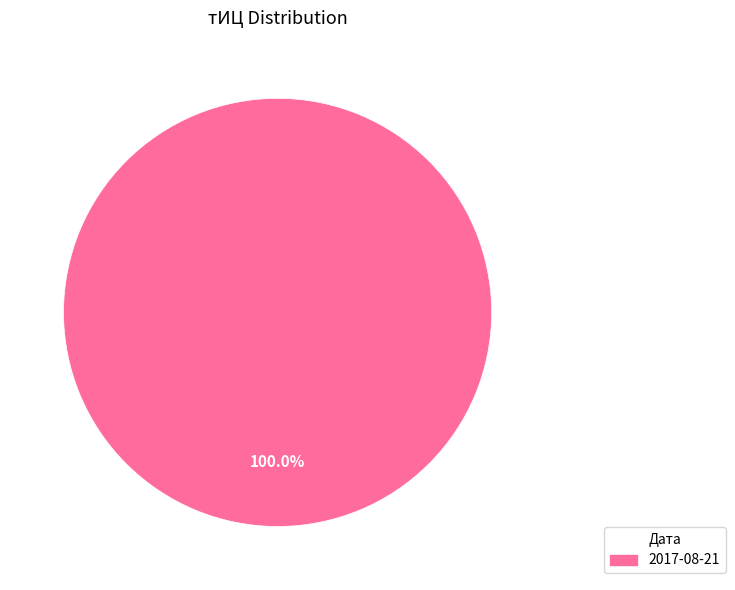

True or false: 2017-08-21 accounts for 100% of the total.

True